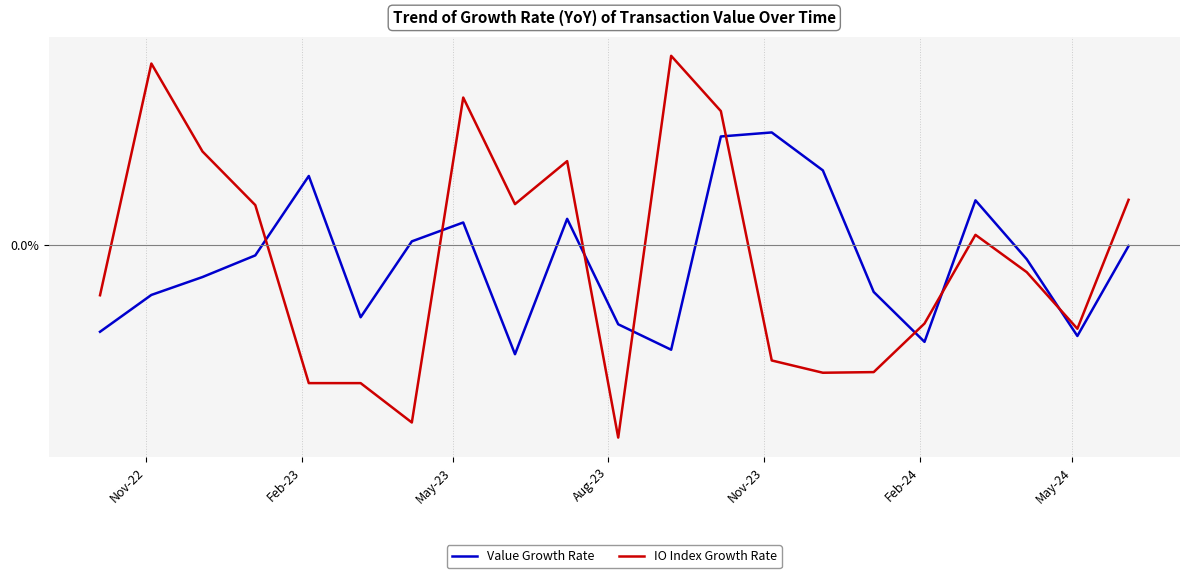

True or false: Value Growth Rate and IO Index Growth Rate intersect in this chart.

True